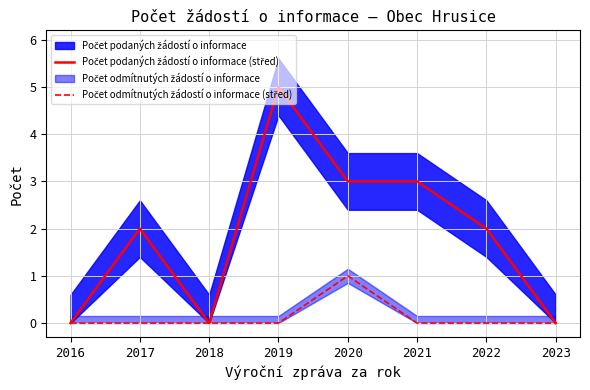

Does the chart display data point markers on the line(s)?

No